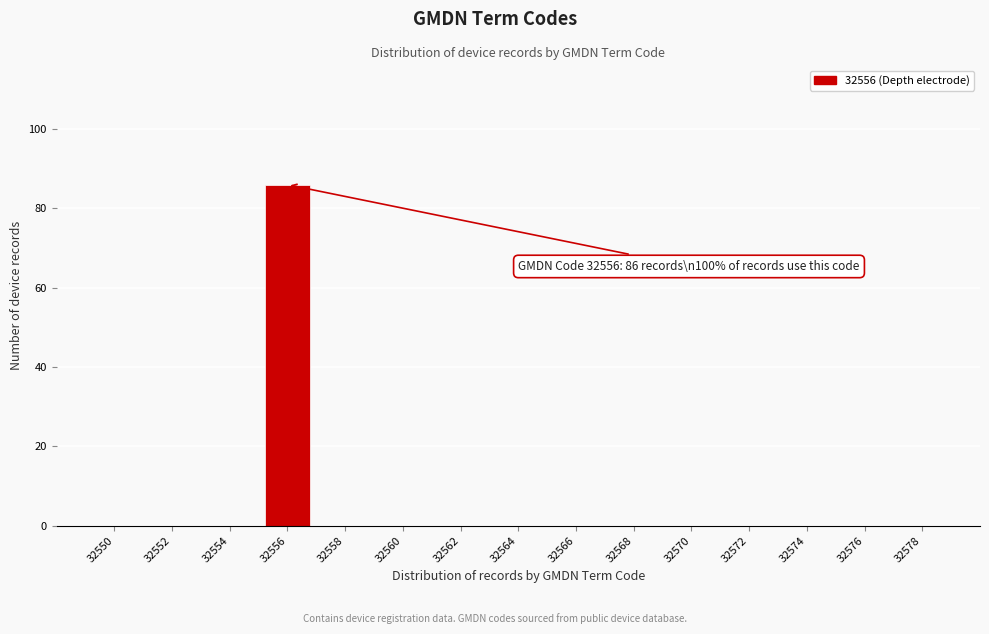

Reading left to right, list all the values displayed in this chart.

32550=0	32552=0	32554=0	32556=86	32558=0	32560=0	32562=0	32564=0	32566=0	32568=0	32570=0	32572=0	32574=0	32576=0	32578=0